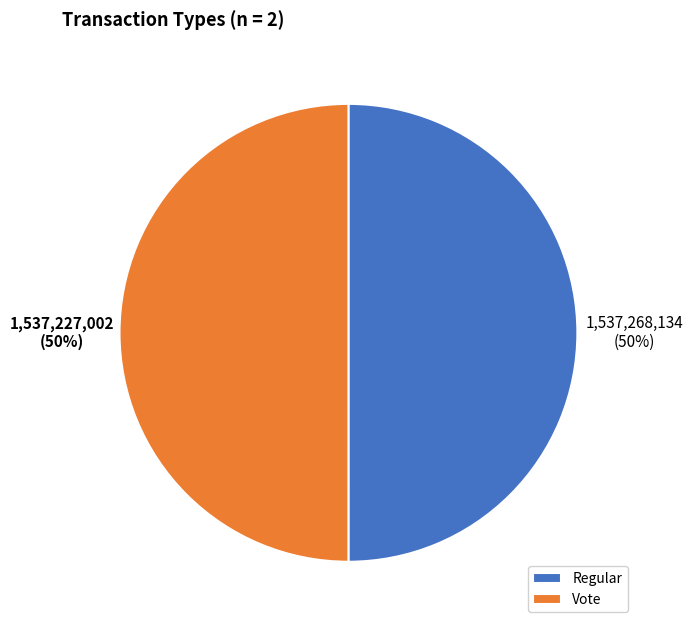

Combined, do Regular and Vote account for over 50%?

Yes